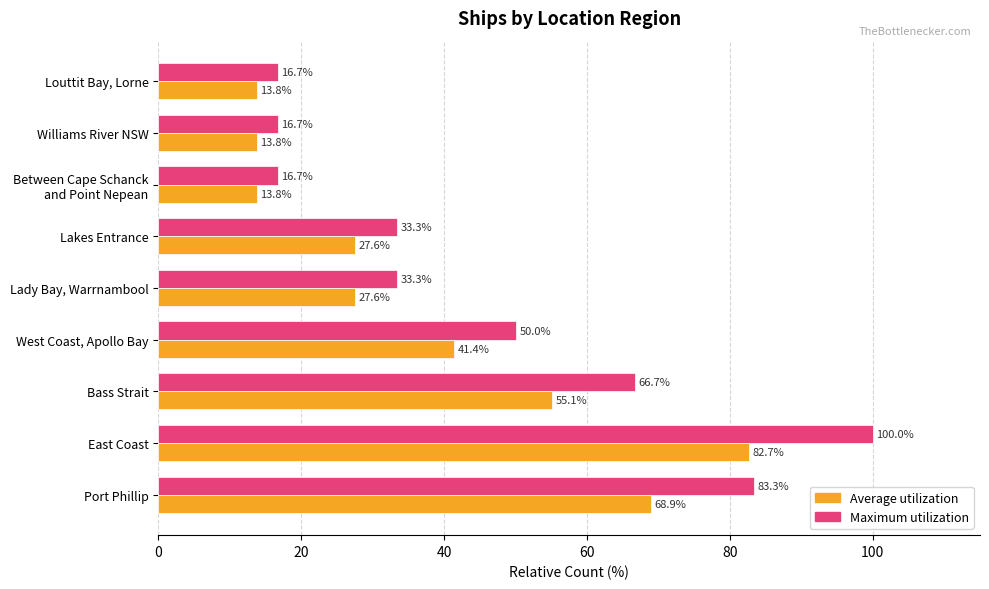

Which series has the largest range (max minus min)?

Maximum utilization